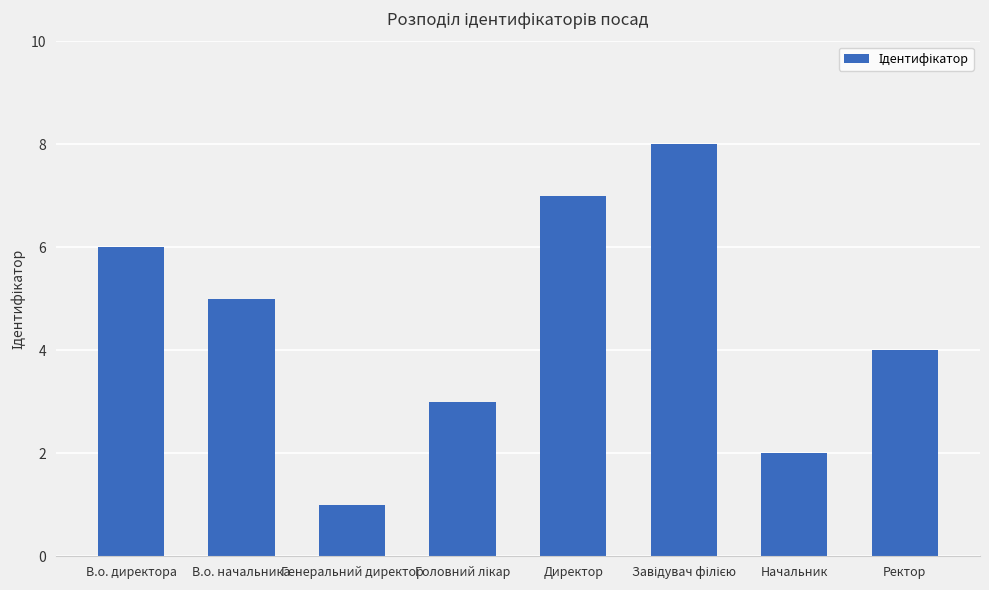

What is the smallest value displayed?

1